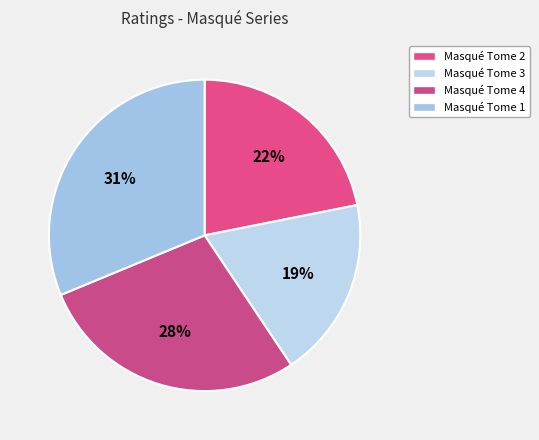

Count the number of slices in the pie.

4